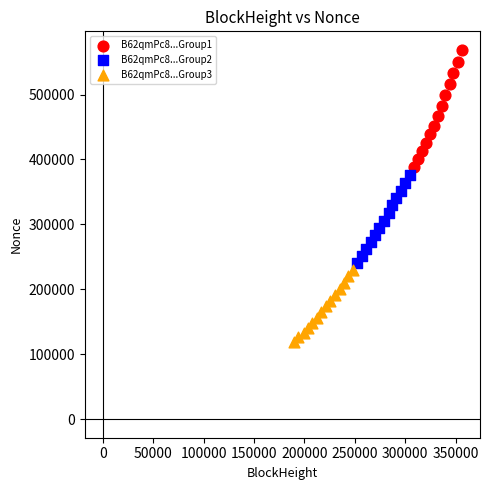

Which series contains the highest Y value?

B62qmPc8...Group1